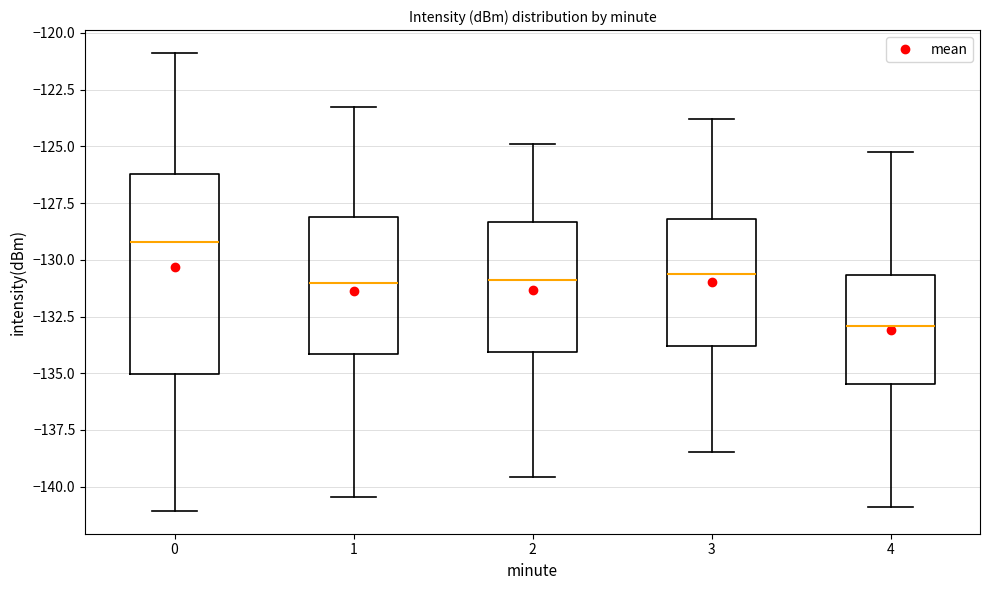

Which box is the tallest, from its lower edge to its upper edge?

0